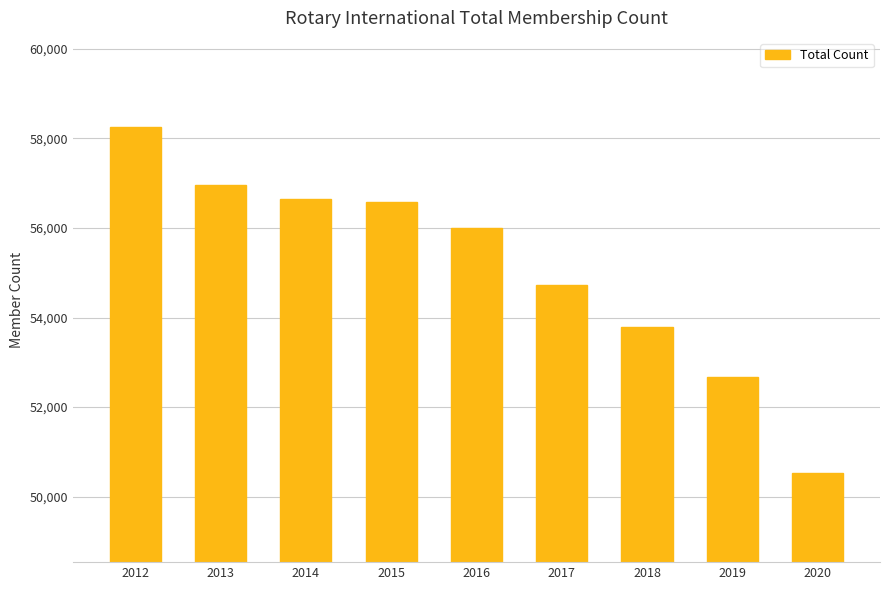

What is the sum of the values at 2016 and 2012?

114241